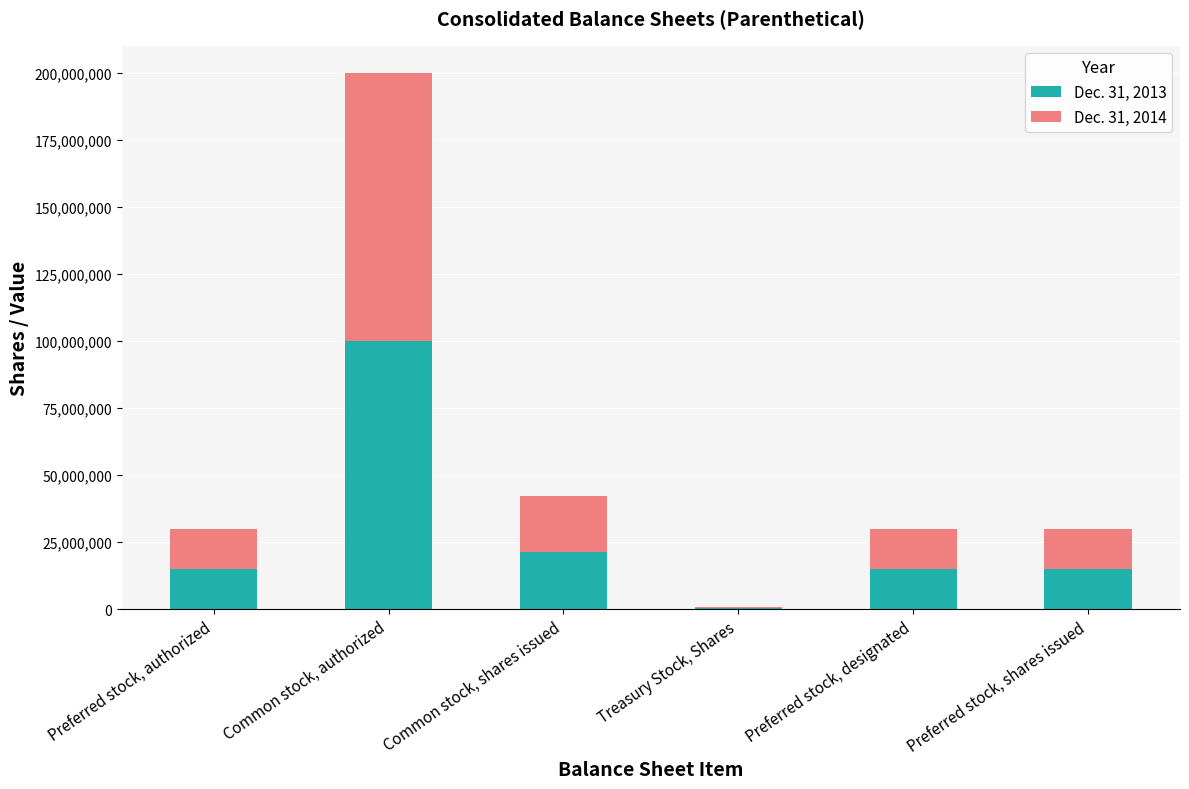

The Dec. 31, 2013 series shows 14999000 at Preferred stock, shares issued. True or false?

True